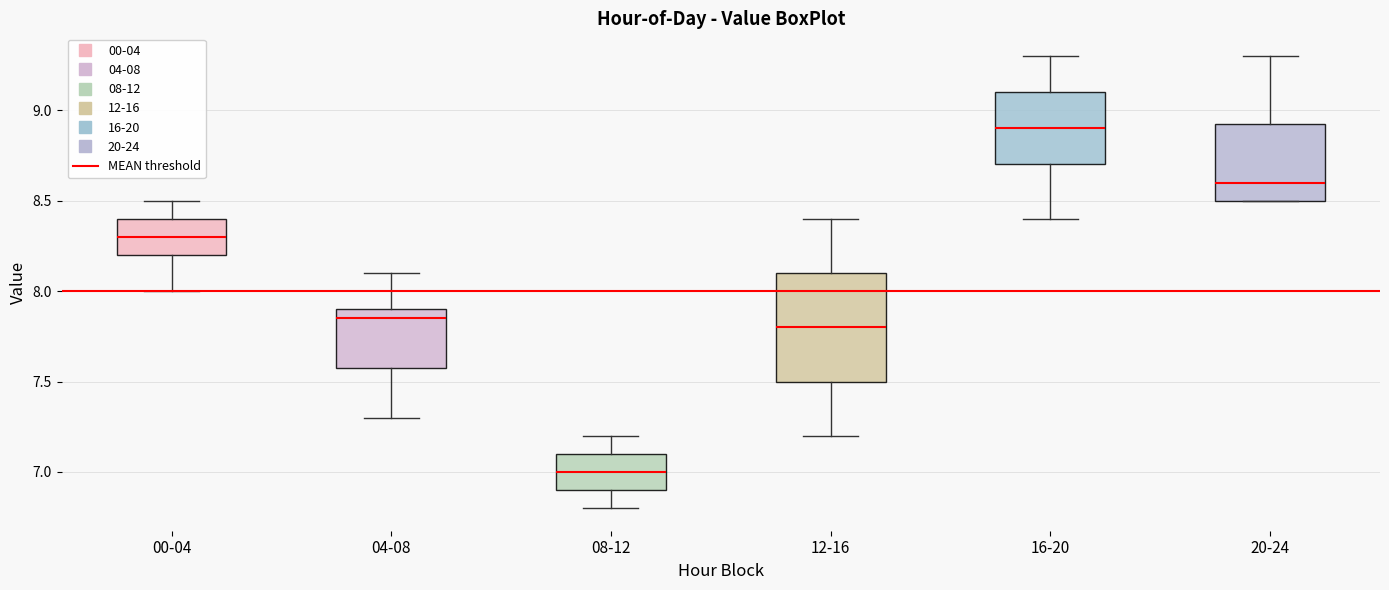

Which box's median line is the lowest?

08-12